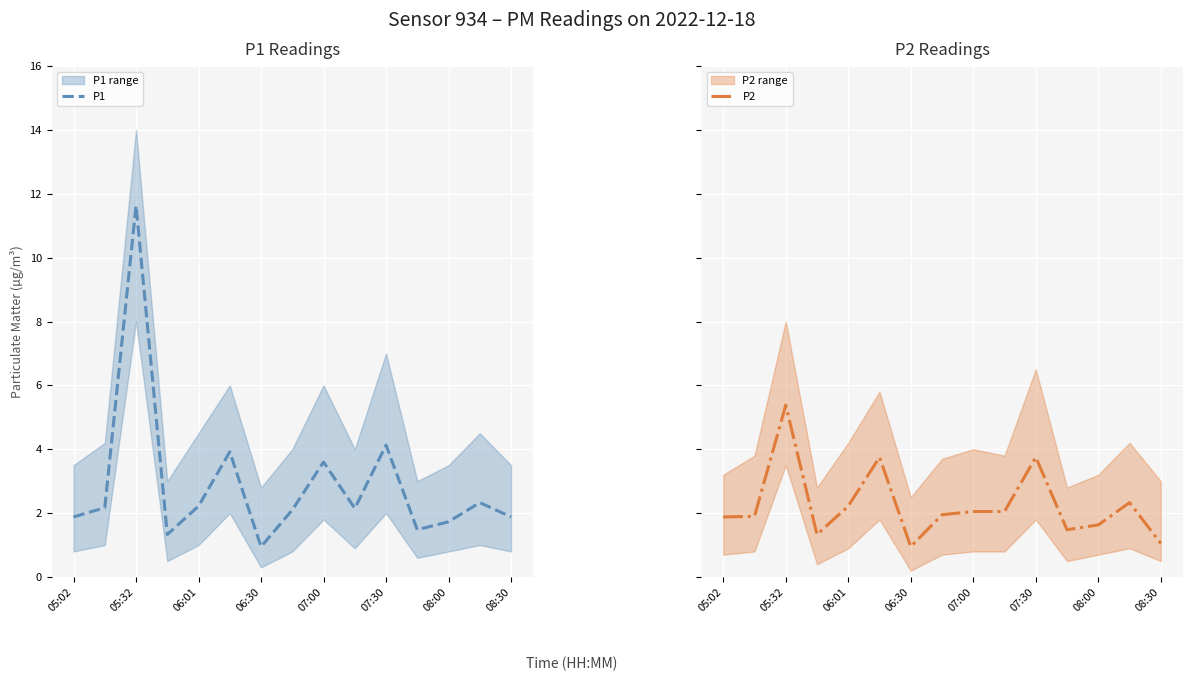

The value of P1 at 05:02 is 1.9. True or false?

True